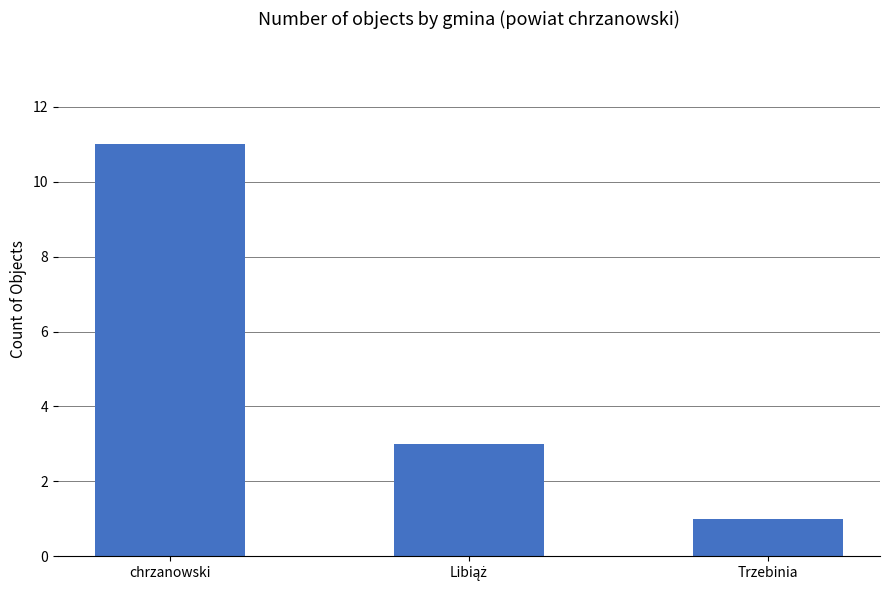

What is the minimum value shown in the chart?

1